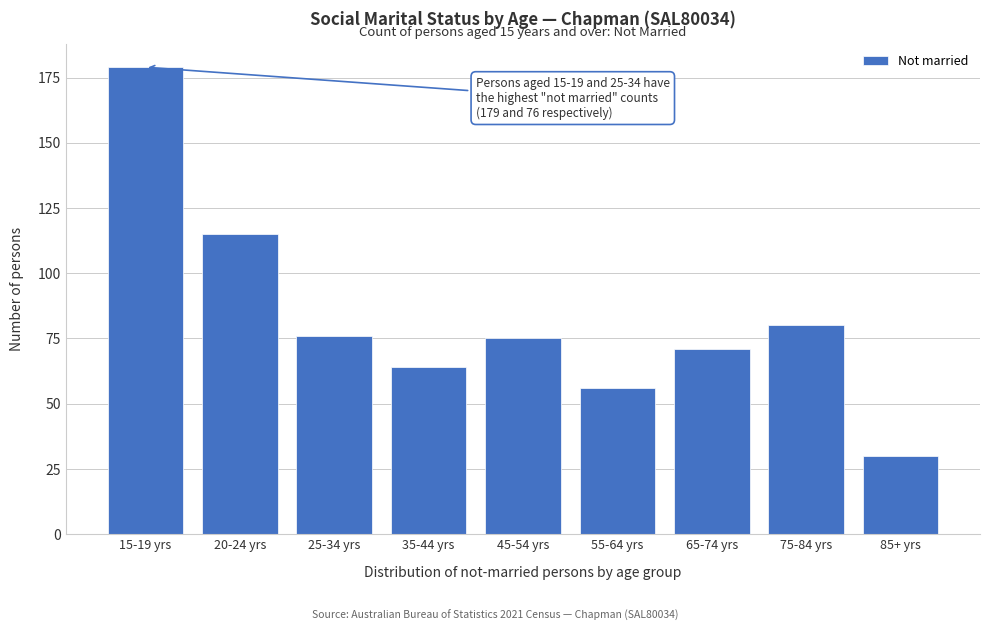

Reading left to right, what are all the values shown in this chart?

15-19 yrs=179	20-24 yrs=115	25-34 yrs=76	35-44 yrs=64	45-54 yrs=75	55-64 yrs=56	65-74 yrs=71	75-84 yrs=80	85+ yrs=30